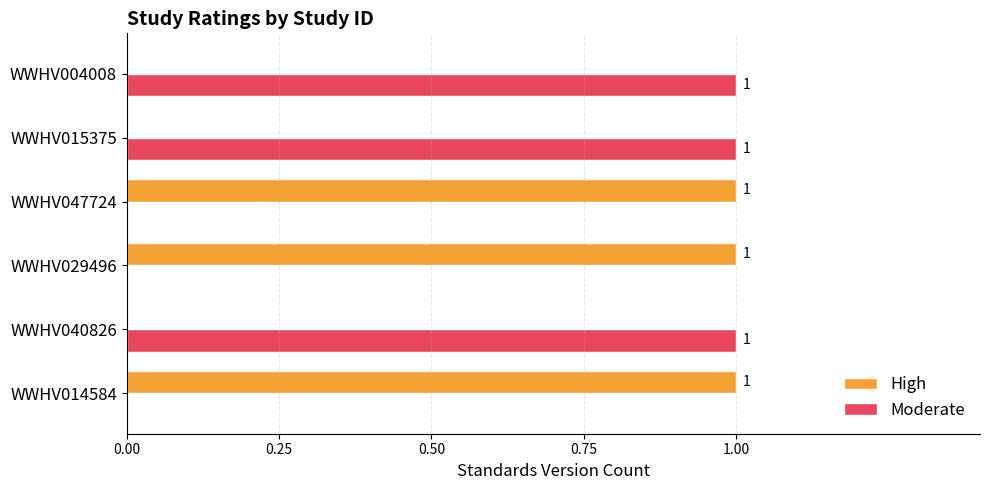

What is the sum of all Moderate values?

3